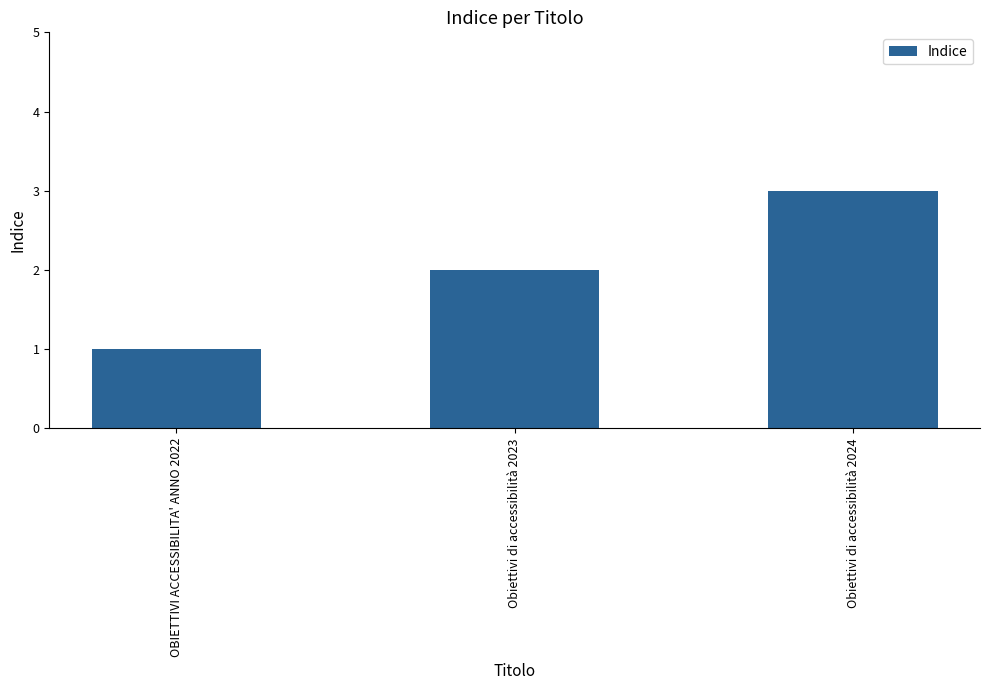

Reading left to right, list all the values displayed in this chart.

1	2	3